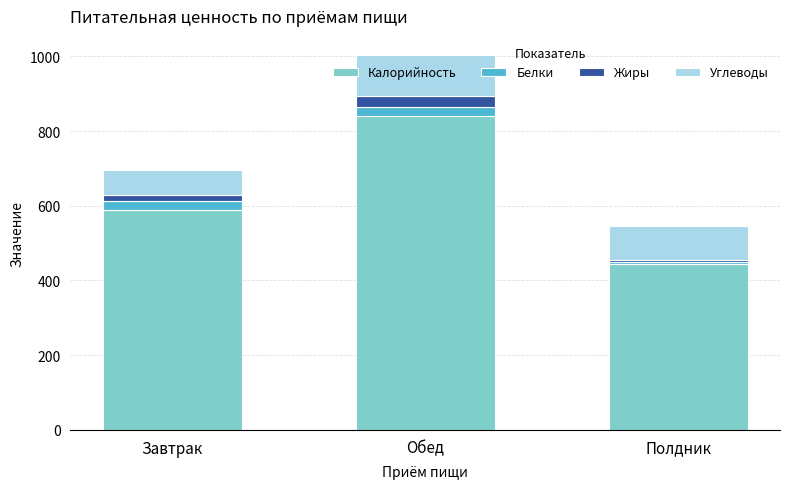

At which category is the sum across all series the highest?

Обед